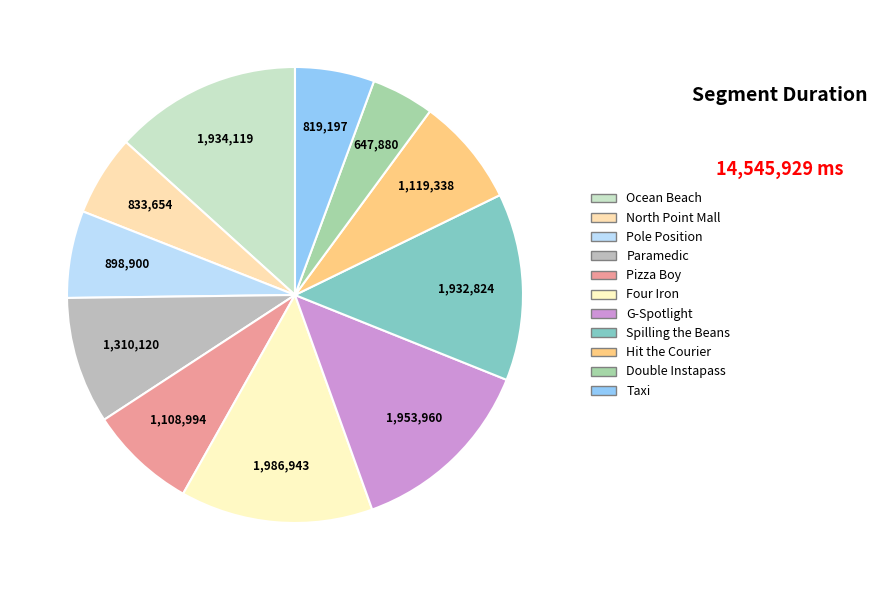

Is there any slice that represents more than half of the pie?

No